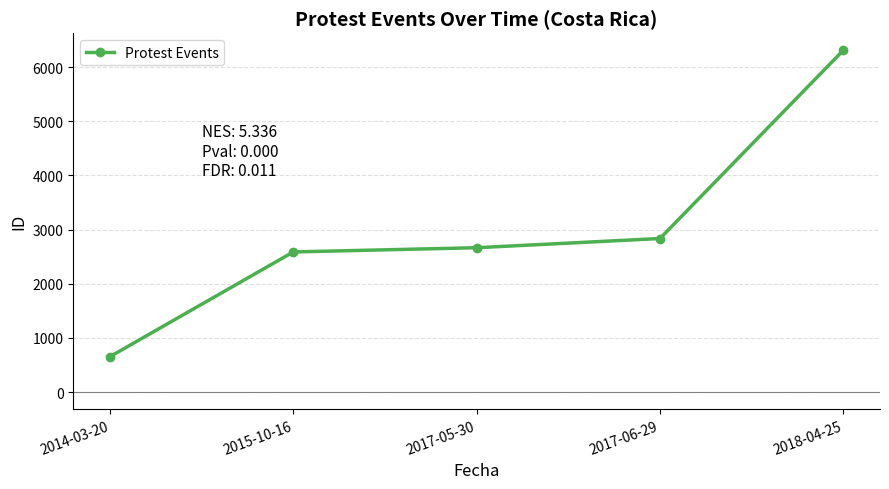

What is the difference between the maximum and minimum values?

5656